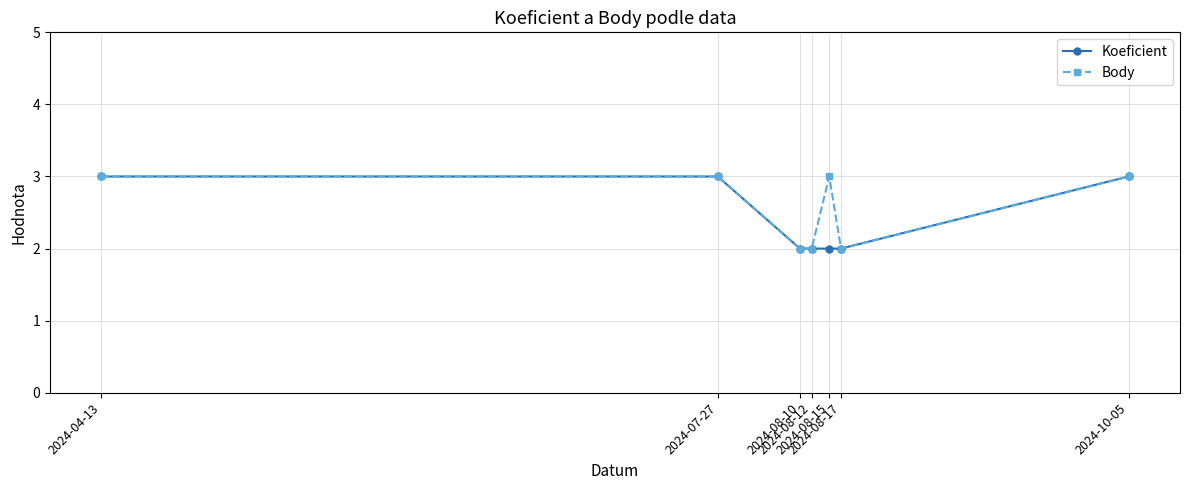

Reading left to right, extract all data points from this chart.

Koeficient: 3	3	2	2	2	2	3
Body: 3	3	2	2	3	2	3